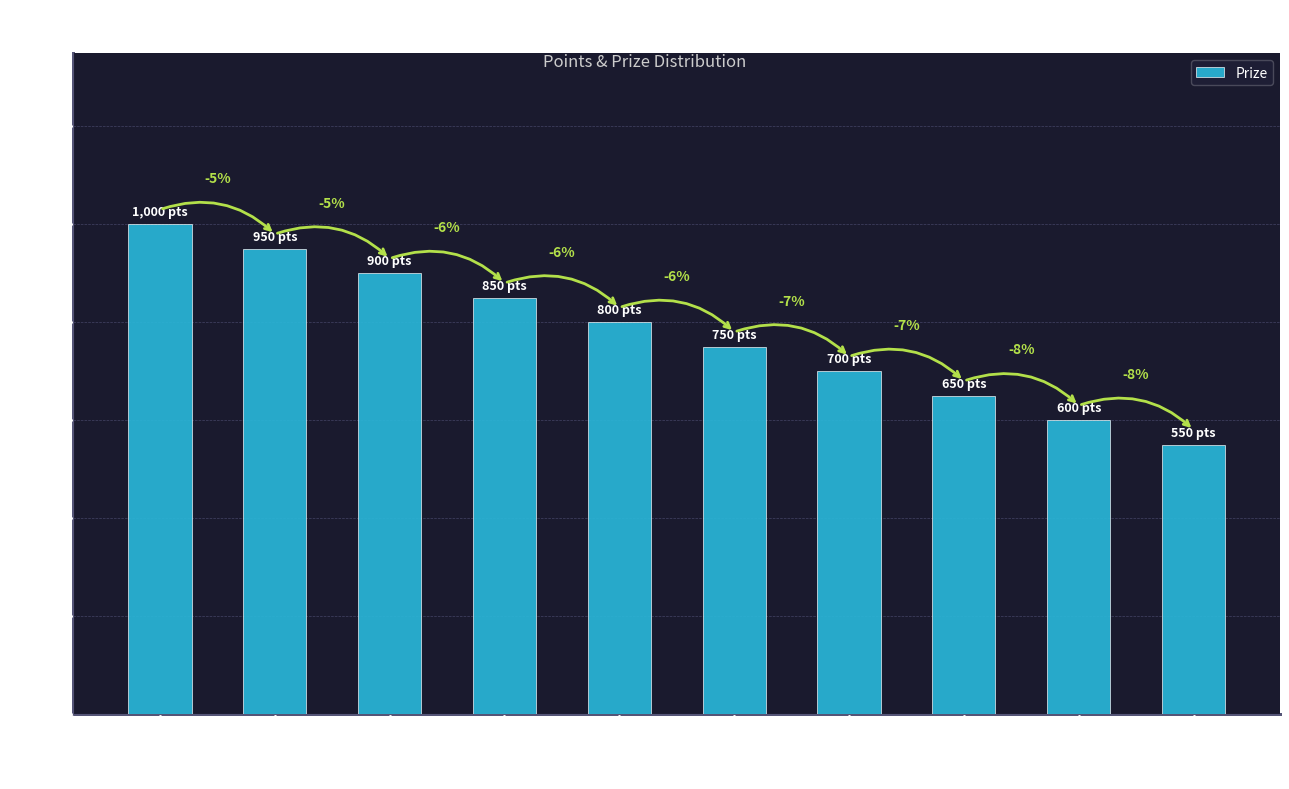

Reading right to left, list all the values displayed in this chart.

550	600	650	700	750	800	850	900	950	1000